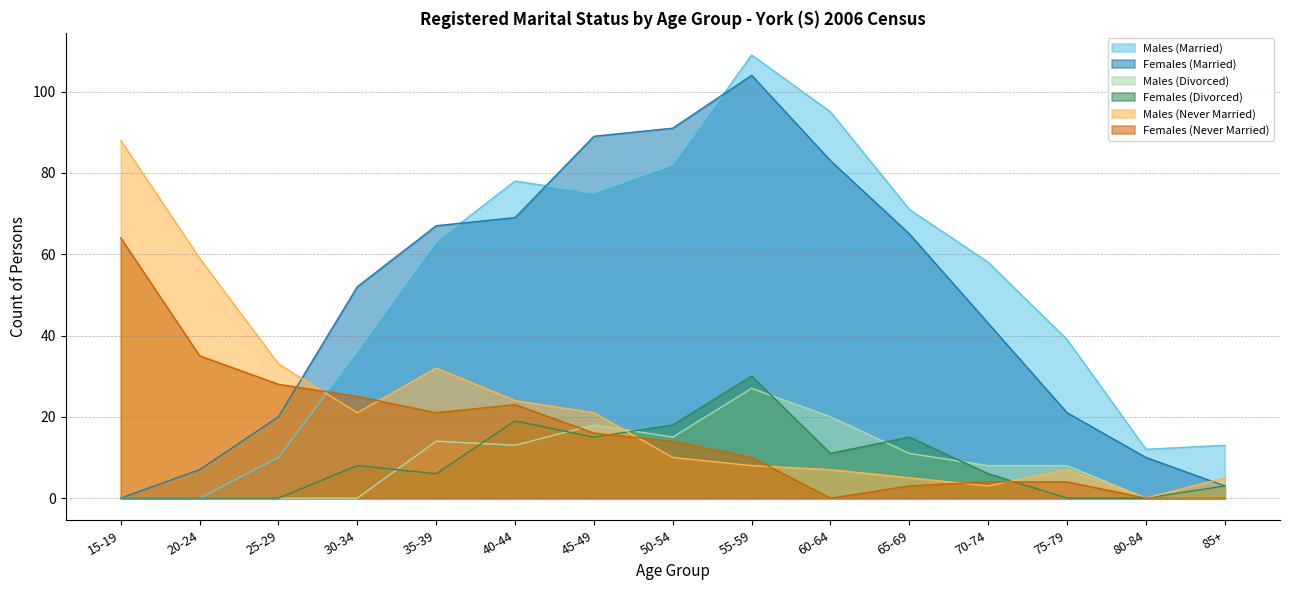

What is the maximum value shown in the chart?

109